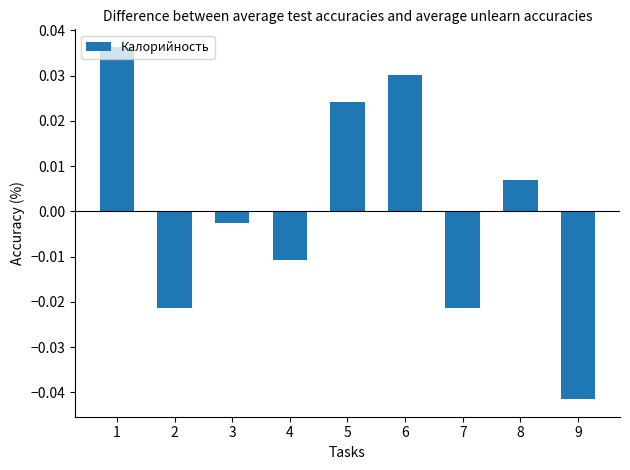

Between 5 and 9, which is larger?

5